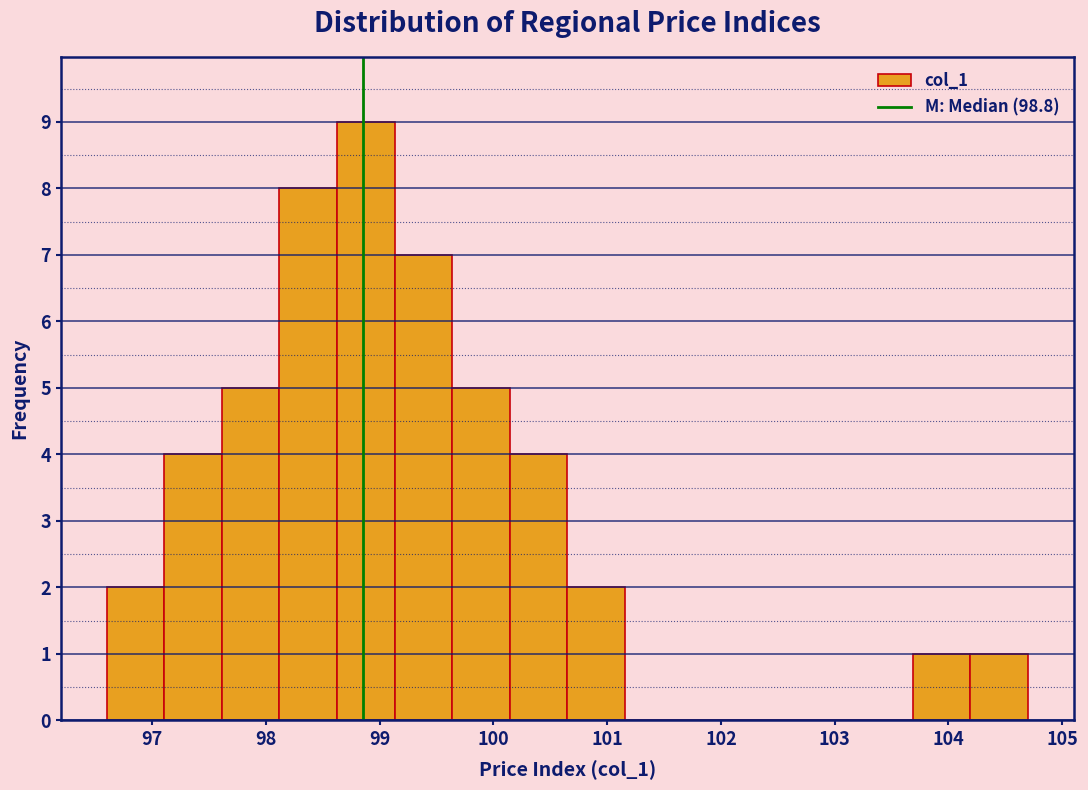

Over which range of the x-axis is the bar tallest?

98.6 to 99.1